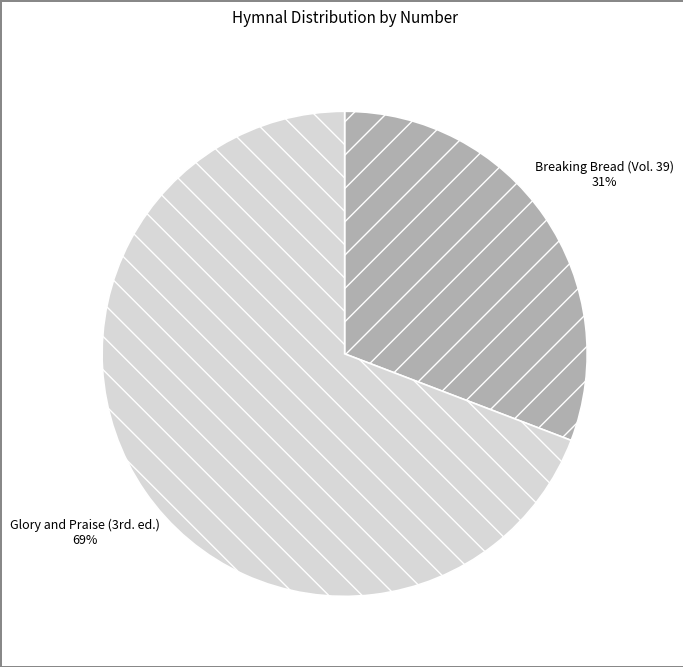

What percentage is the Breaking Bread (Vol. 39) slice, to the nearest percent?

31%